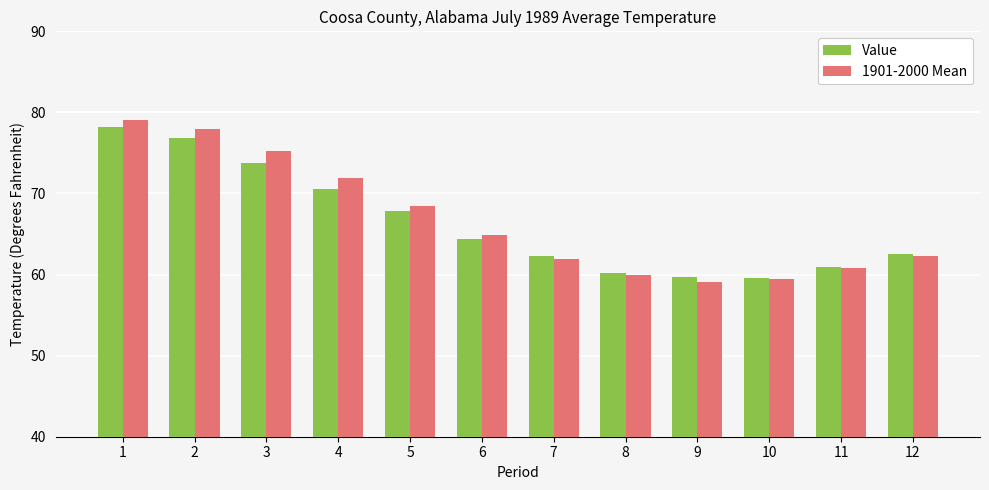

Is it true that 1901-2000 Mean equals 21.5 at 7?

False